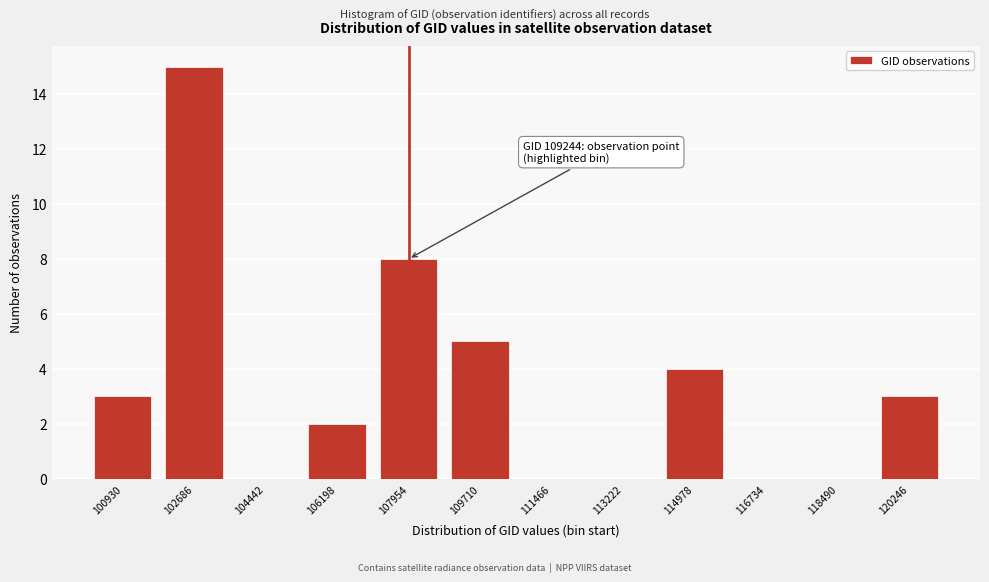

Reading right to left, list all the values displayed in this chart.

120246=3	118490=0	116734=0	114978=4	113222=0	111466=0	109710=5	107954=8	106198=2	104442=0	102686=15	100930=3